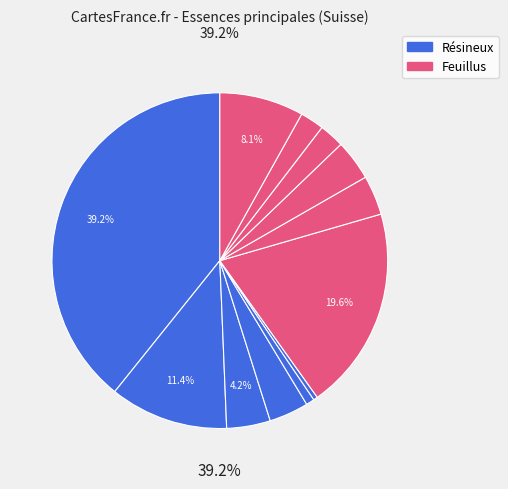

Does sapin represent more than half of the total?

No